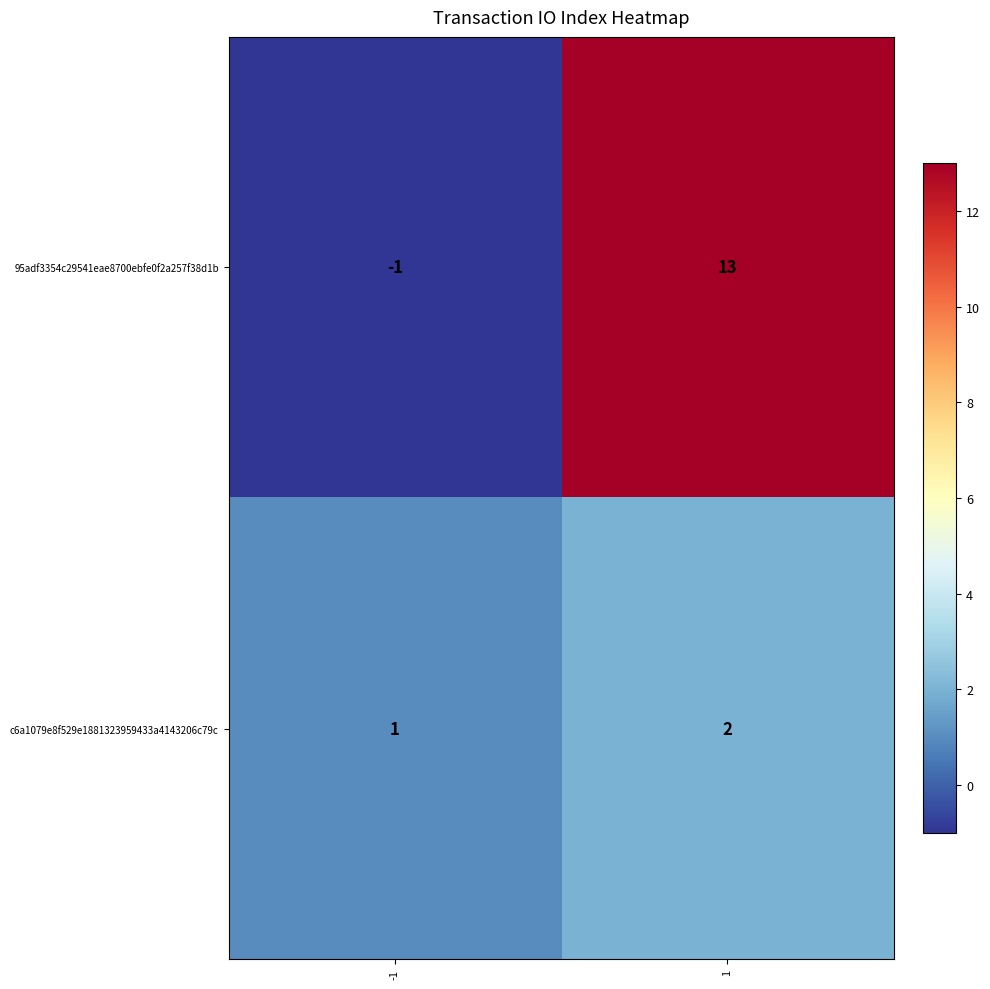

Which series changed the most between -1 and 1?

95adf3354c29541eae8700ebfe0f2a257f38d1b